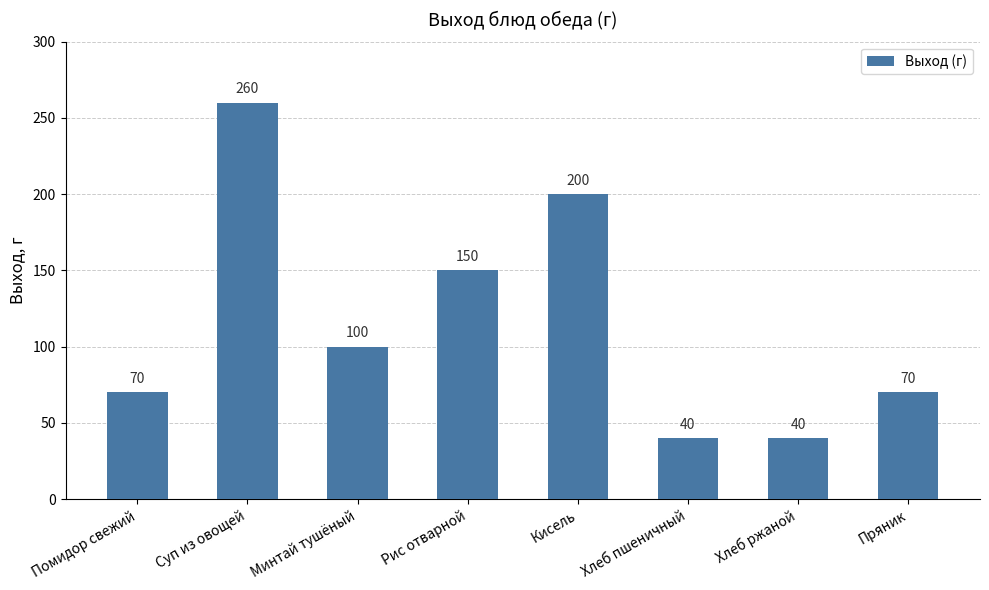

What position from the right is Суп из овощей?

7